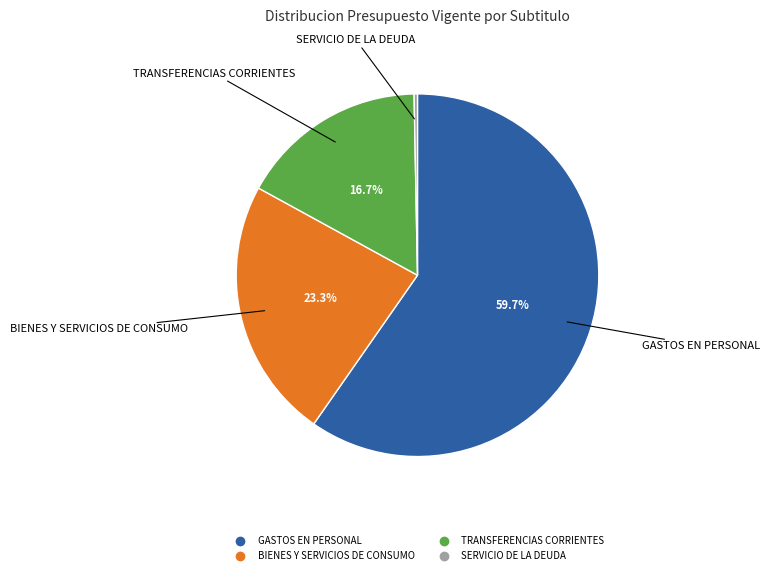

Count the number of slices in the pie.

4